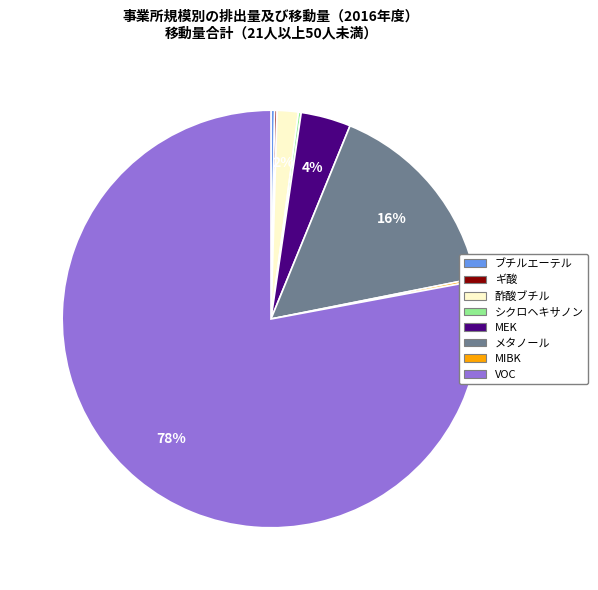

To the nearest percent, what is the difference between the largest and smallest slice percentages?

78%